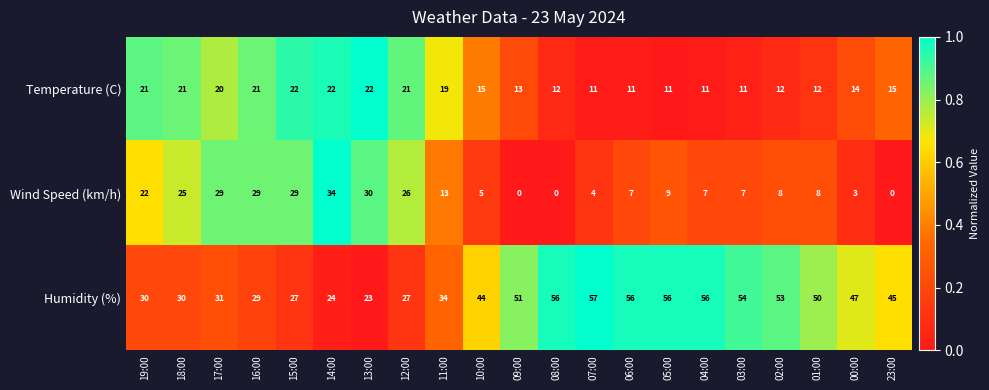

Which series changed the most between 18:00 and 08:00?

Humidity (%)